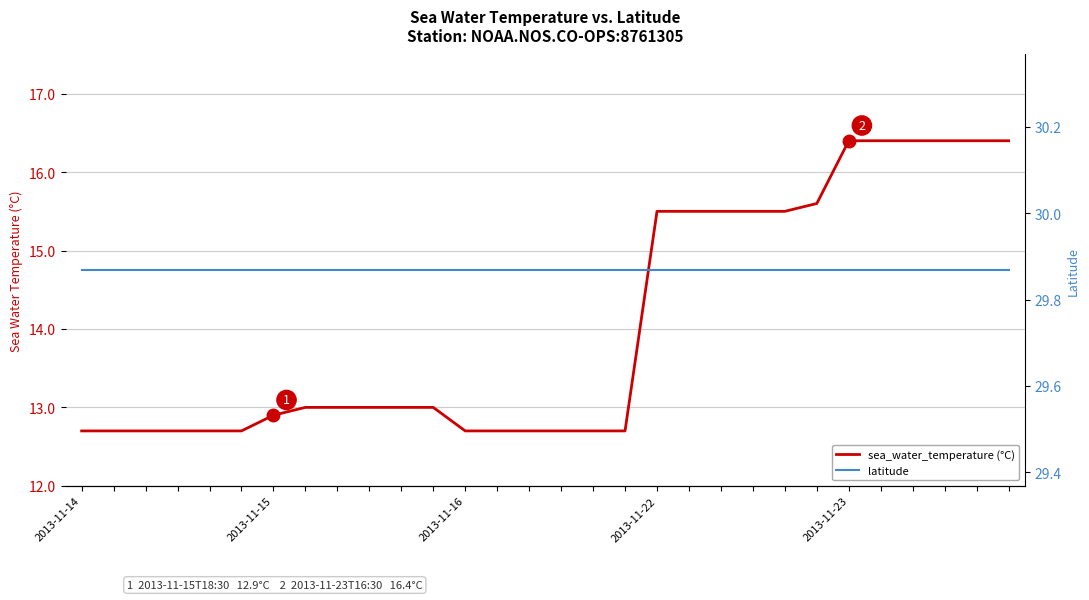

Reading left to right, what are all the values shown in this chart?

sea_water_temperature (°C): 12.7	12.7	12.7	12.7	12.7	12.7	12.9	13.0	13.0	13.0	13.0	13.0	12.7	12.7	12.7	12.7	12.7	12.7	15.5	15.5	15.5	15.5	15.5	15.6	16.4	16.4	16.4	16.4	16.4	16.4
latitude: 29.9	29.9	29.9	29.9	29.9	29.9	29.9	29.9	29.9	29.9	29.9	29.9	29.9	29.9	29.9	29.9	29.9	29.9	29.9	29.9	29.9	29.9	29.9	29.9	29.9	29.9	29.9	29.9	29.9	29.9